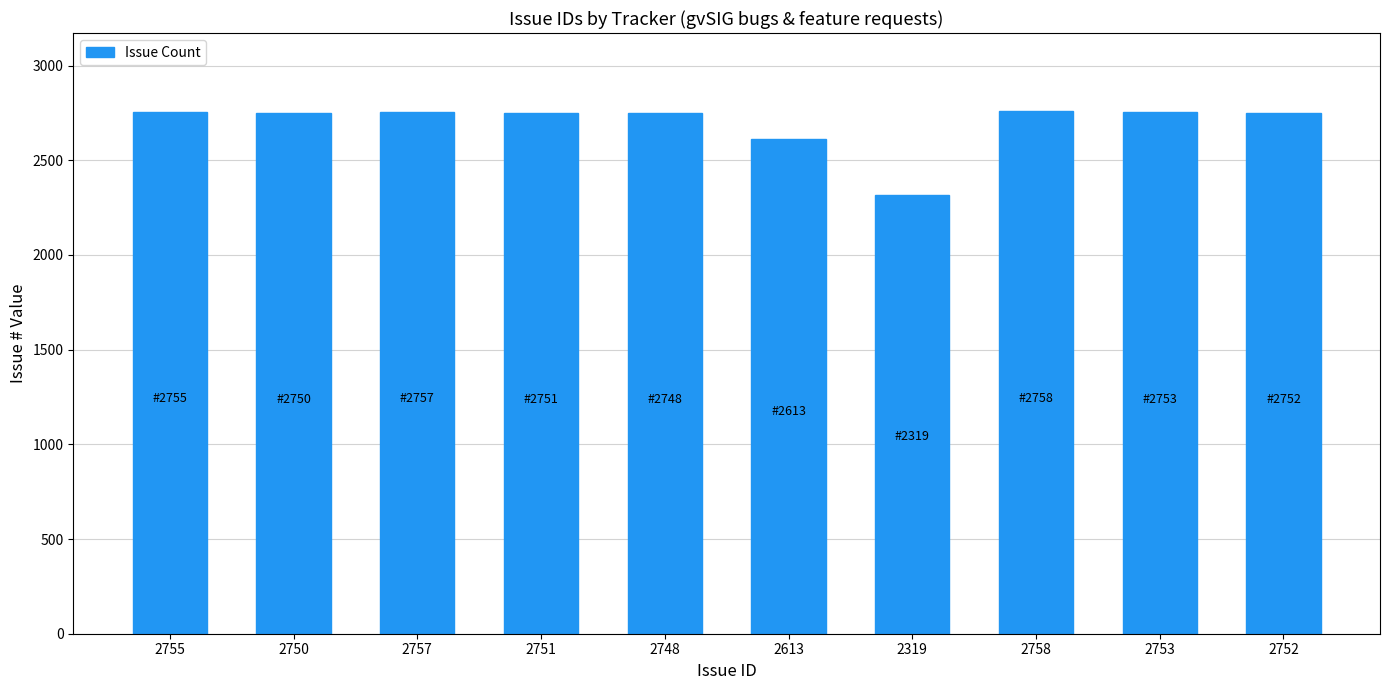

The chart shows a value of 2758 at 2758. True or false?

True